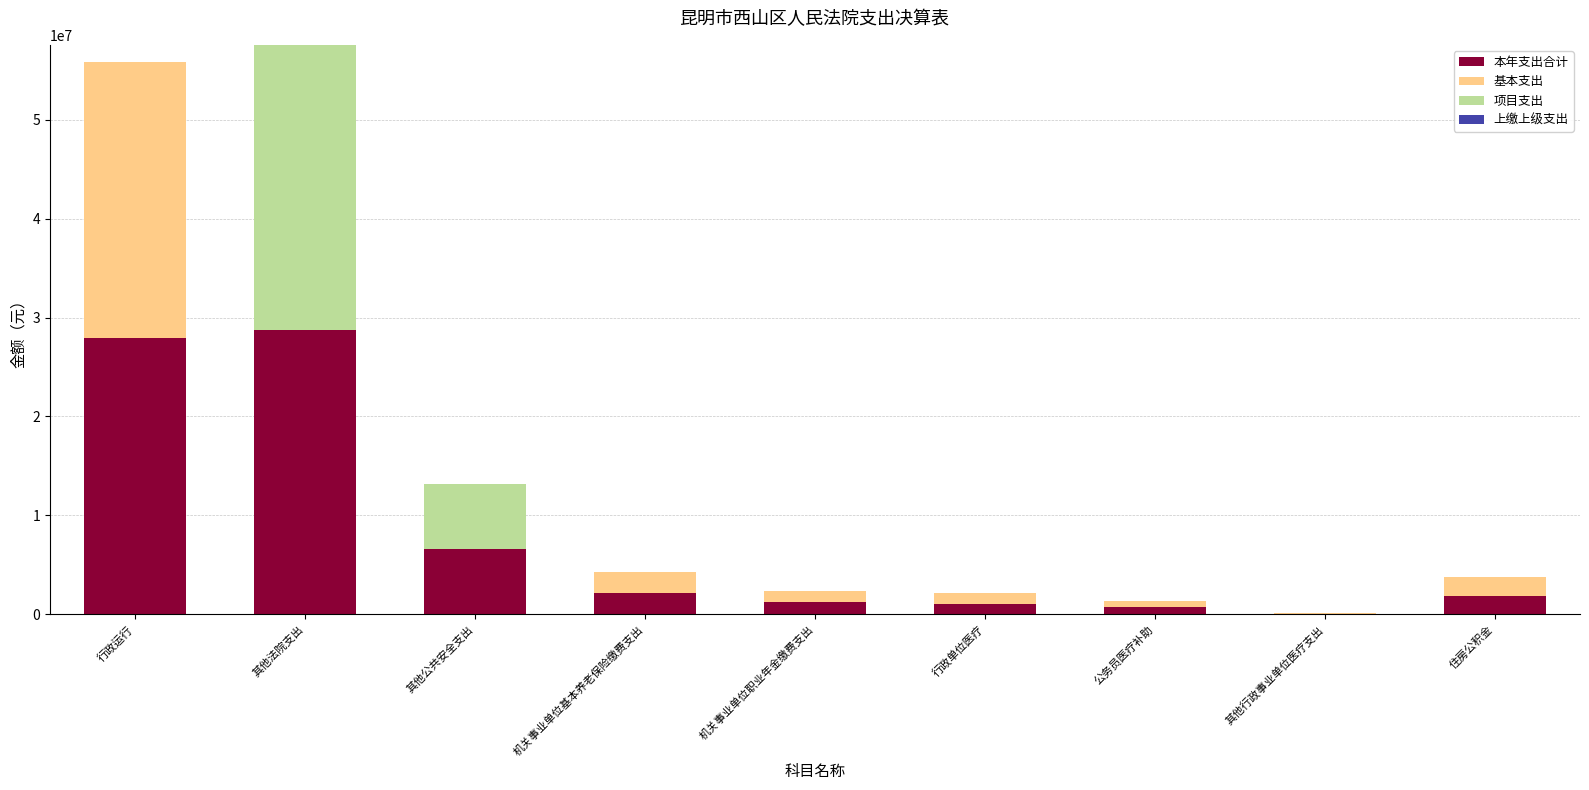

Count the number of categories in the chart.

9